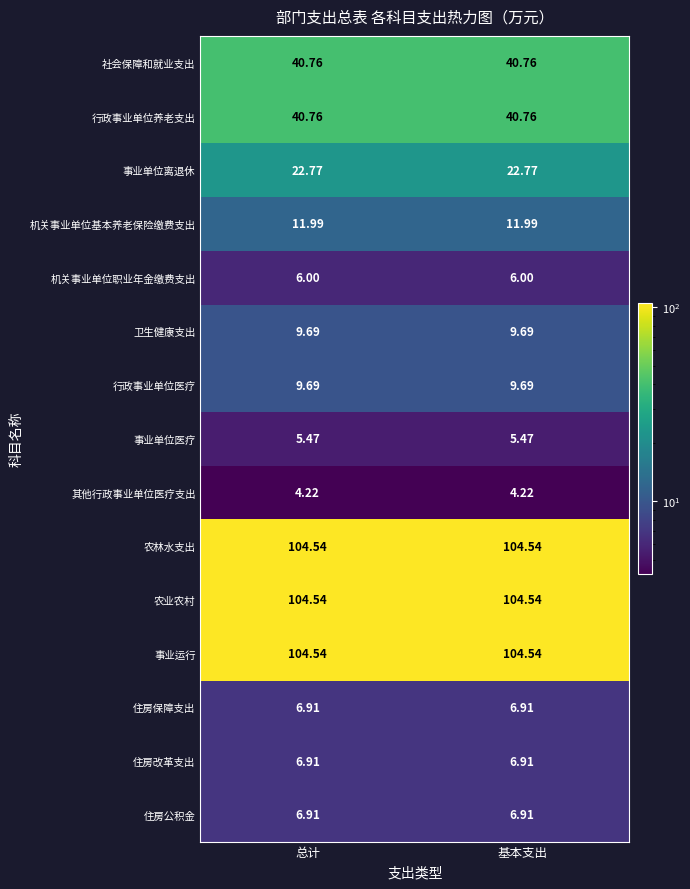

Is the value of 住房保障支出 at 总计 greater than the value of 事业运行 at 基本支出?

No